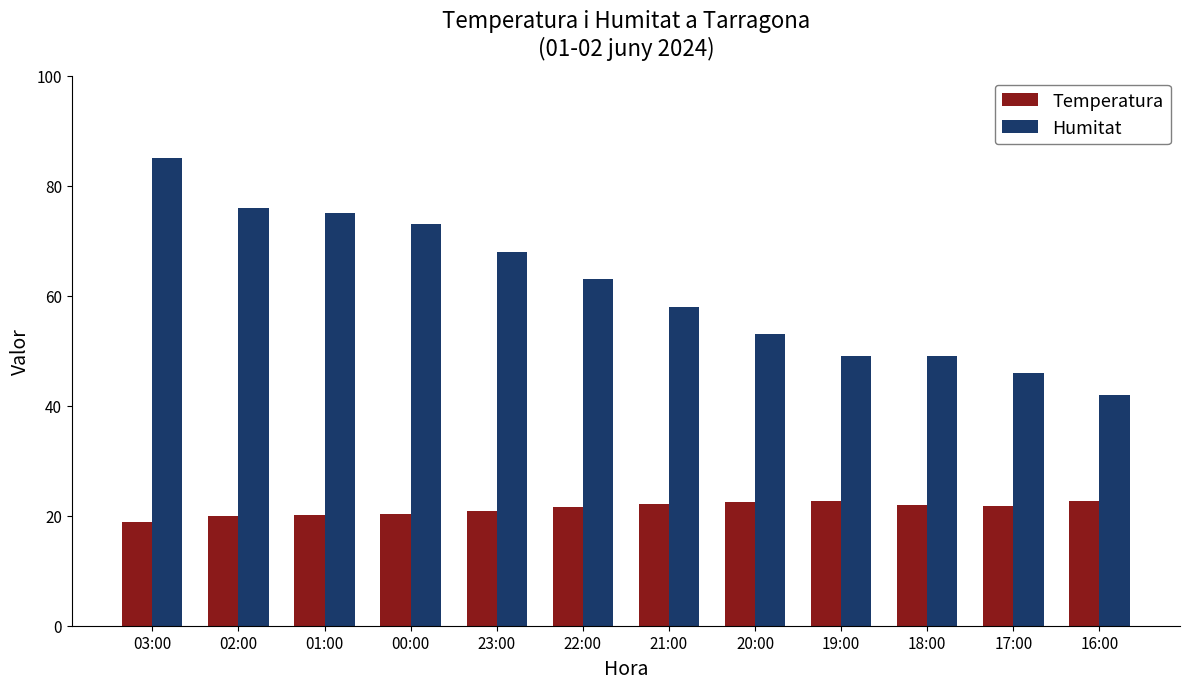

Does the chart contain any negative values?

No